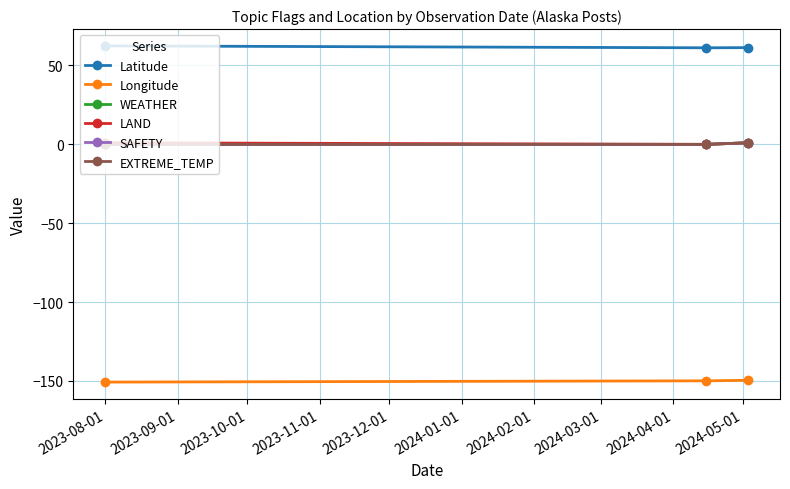

Reading left to right, list all the values displayed in this chart.

Latitude: 62.4	61.2	61.3
Longitude: -150.7	-149.9	-149.6
WEATHER: 0.0	0.0	1.0
LAND: 1.0	0.0	1.0
SAFETY: 0.0	0.0	1.0
EXTREME_TEMP: 0.0	0.0	1.0